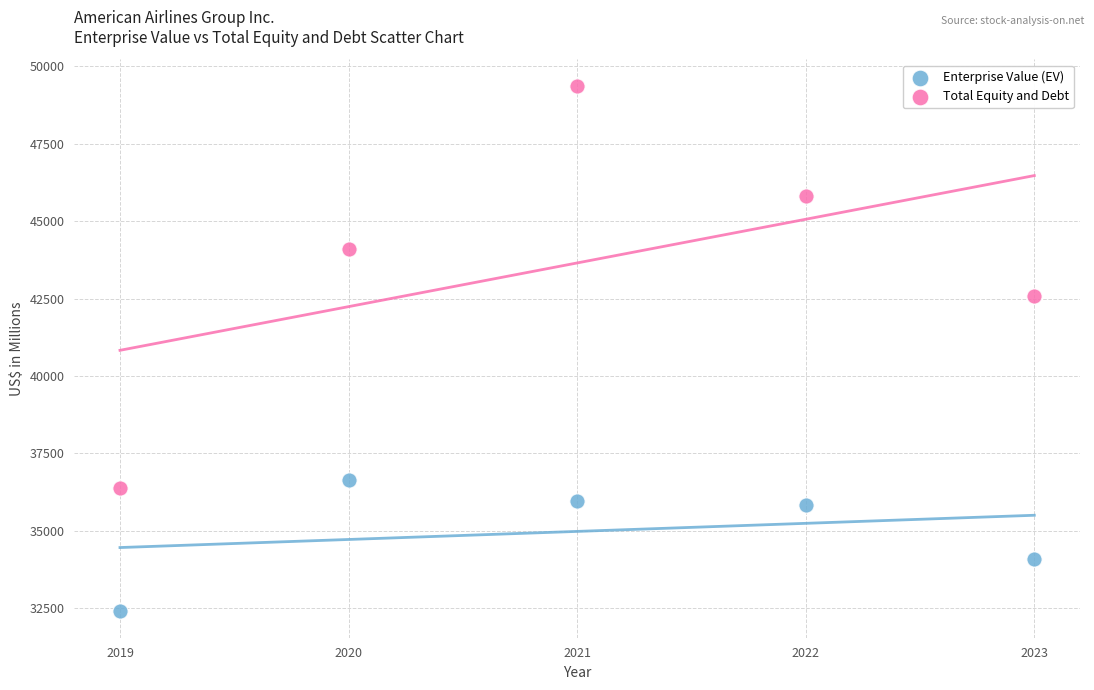

Across all data points, what is the average X value?

2021